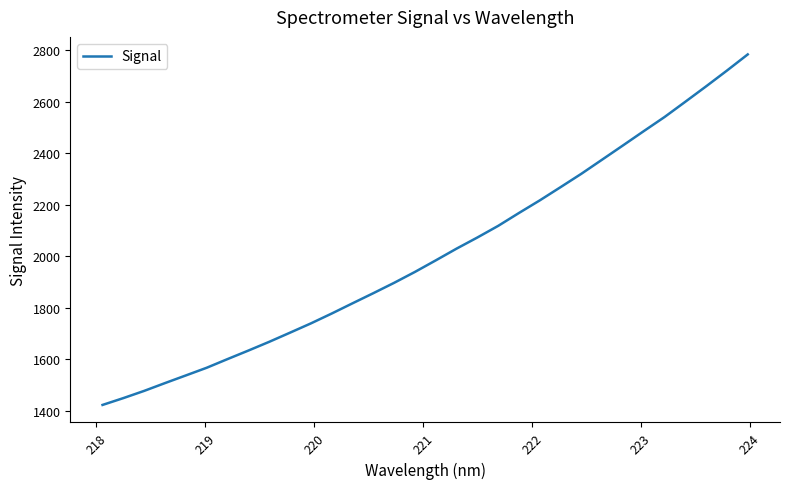

What is the minimum value shown in the chart?

1423.3